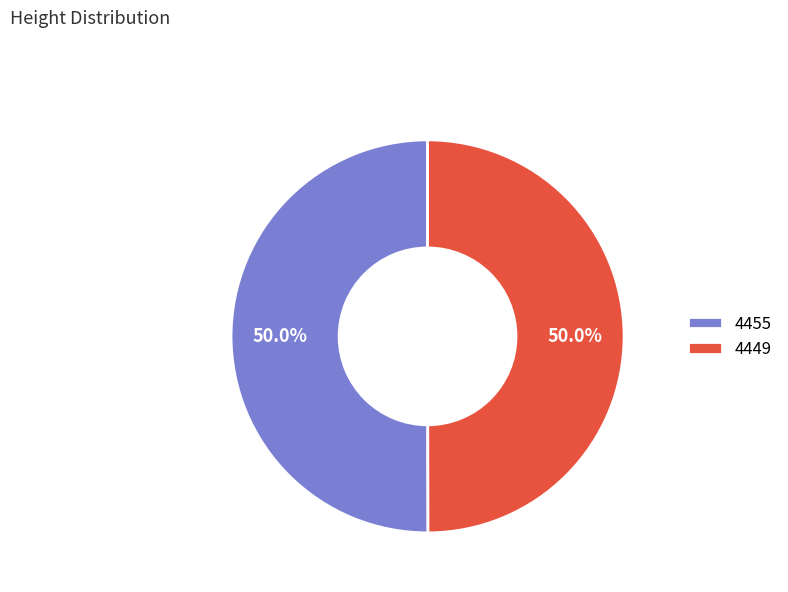

What percentage is NOT represented by 4455?

50.0%